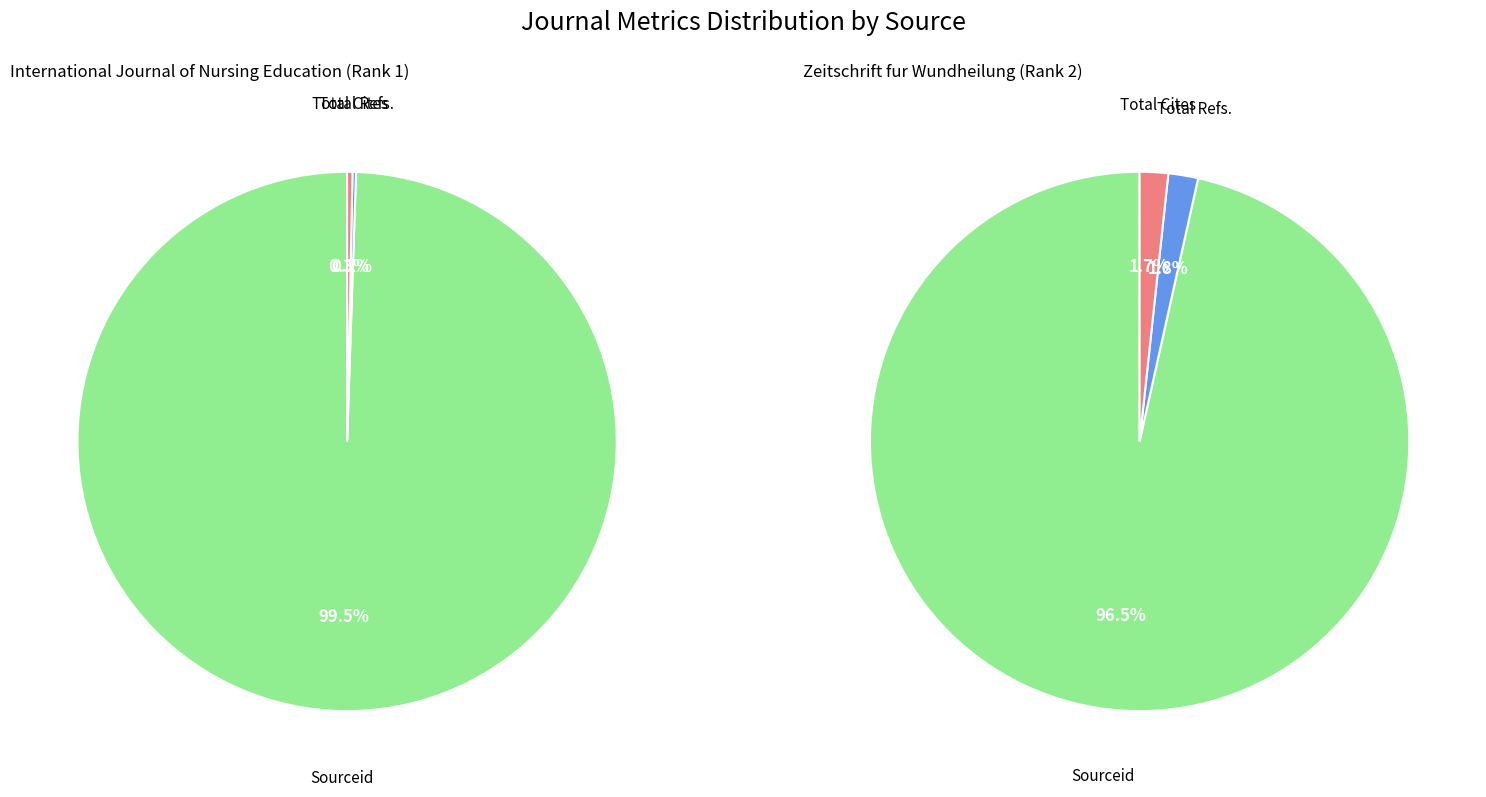

Count the number of slices in the pie.

3